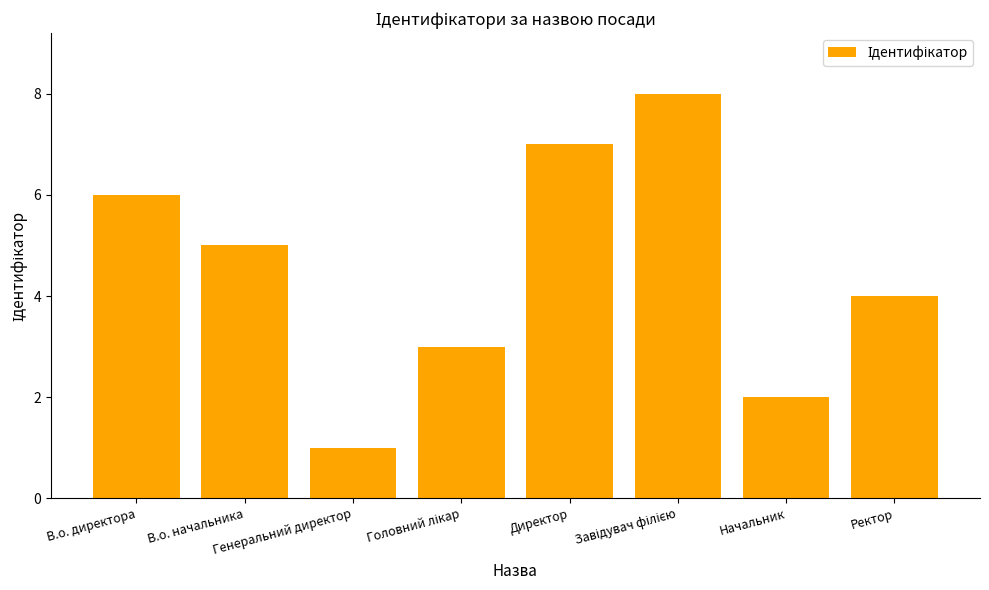

Reading left to right, transcribe all the data shown in this chart.

6	5	1	3	7	8	2	4